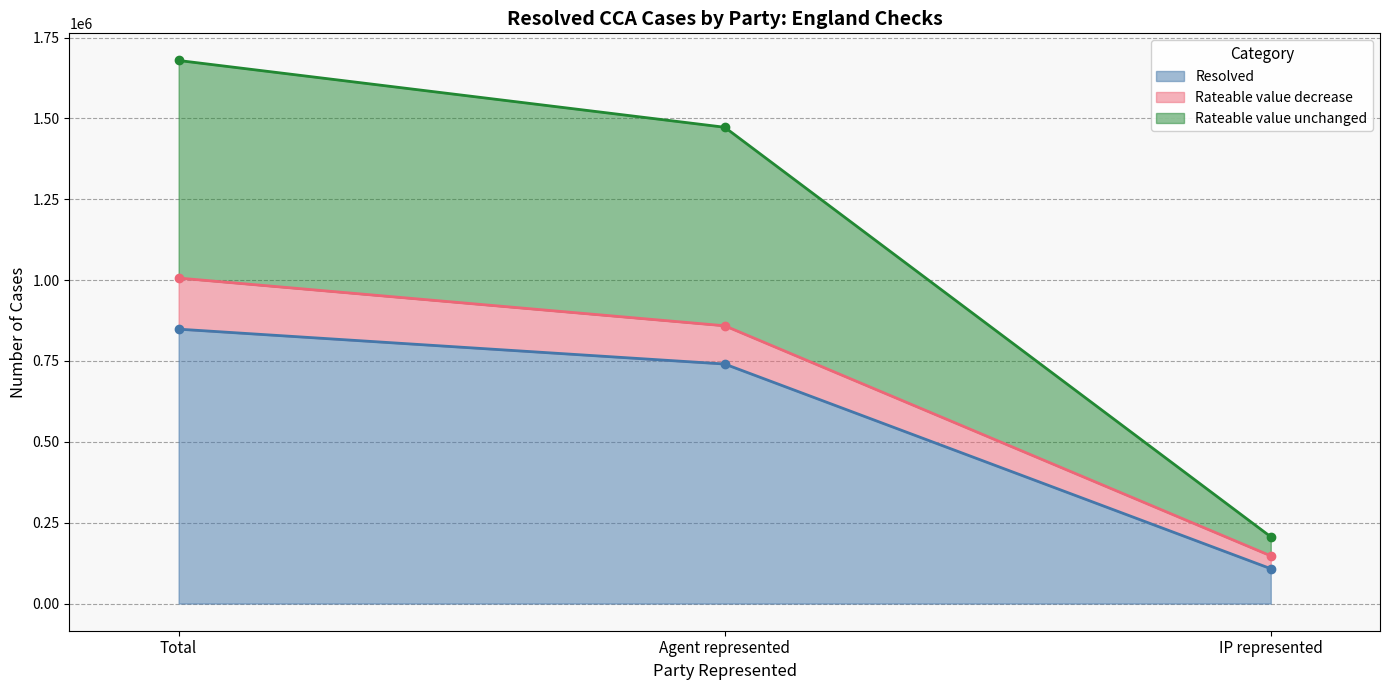

How many data points in Rateable value decrease are above 858830?

1